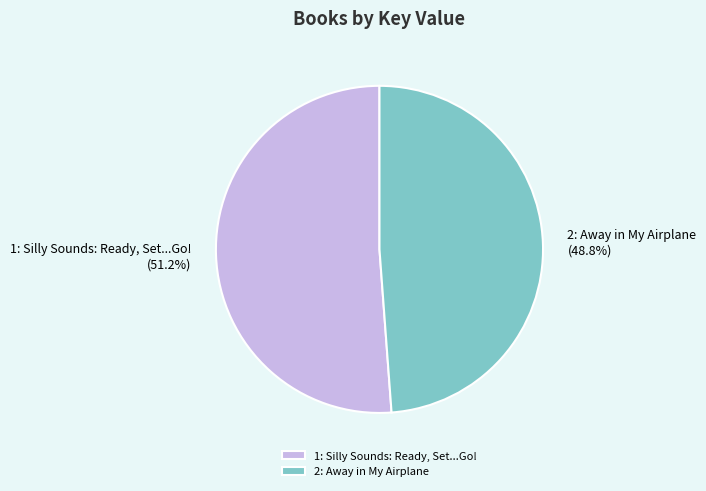

Rank the categories by value from highest to lowest.

1: Silly Sounds: Ready, Set...Go!, 2: Away in My Airplane